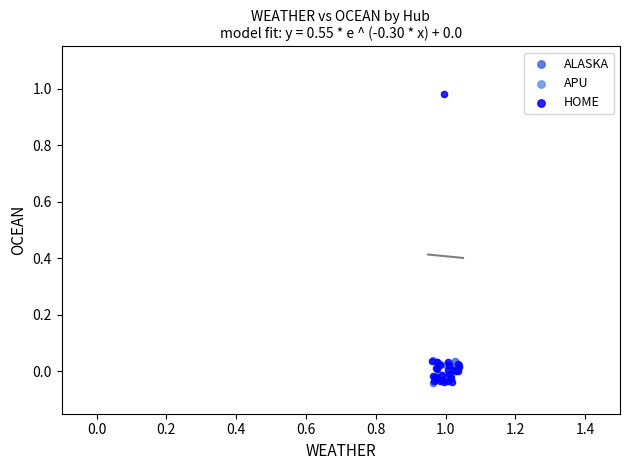

What are all the series names shown in the legend?

ALASKA, APU, HOME